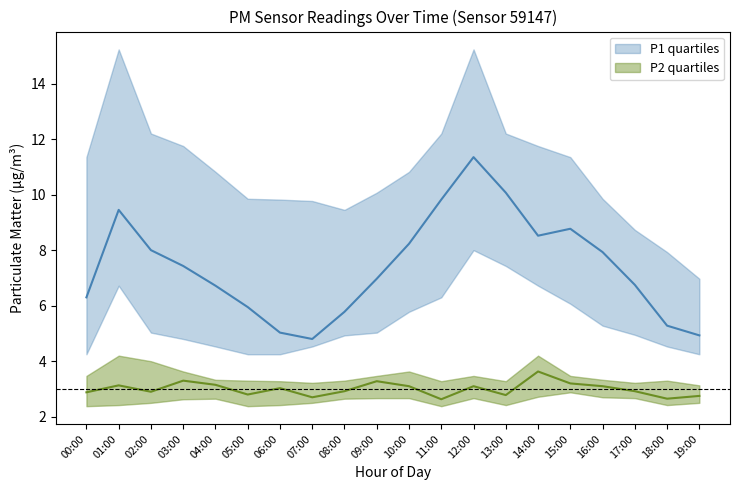

Which series has the largest total across all categories?

P1_upper